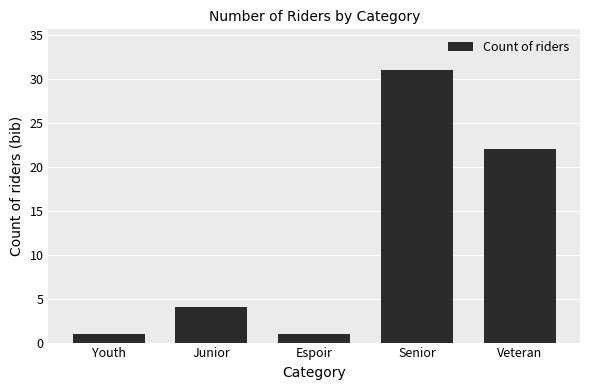

Where is the data nearest to the value 16?

Veteran